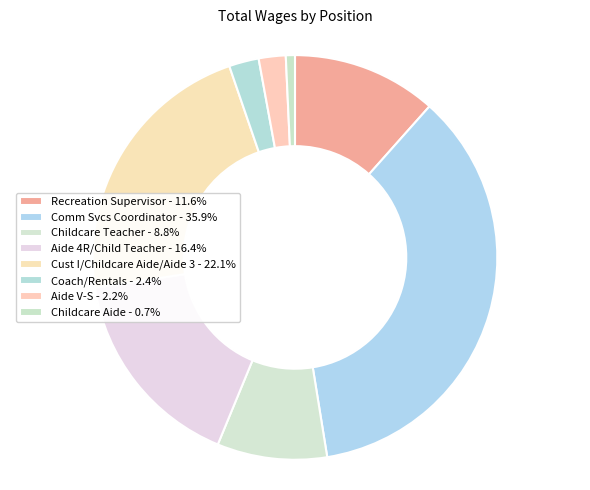

How many segments does this pie chart have?

8